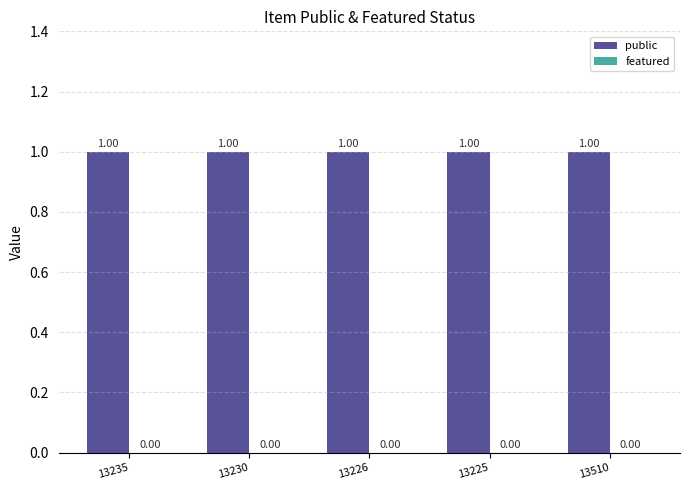

Rank the series at 13230 from lowest to highest value.

featured, public